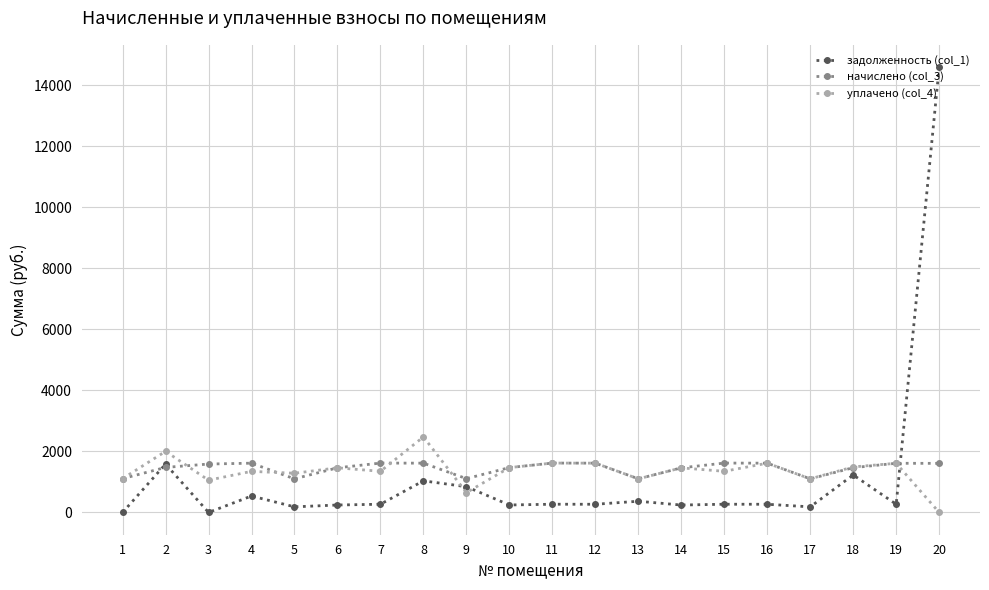

What is the highest value of the уплачено (col_4) series?

2475.5